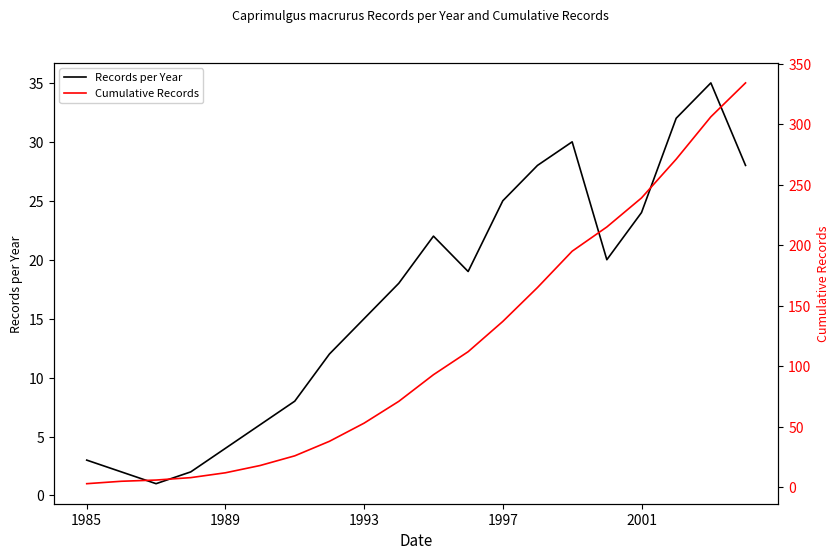

Reading right to left, what are all the values shown in this chart?

Records per Year: 28	35	32	24	20	30	28	25	19	22	18	15	12	8	6	4	2	1	2	3
Cumulative Records: 334	306	271	239	215	195	165	137	112	93	71	53	38	26	18	12	8	6	5	3